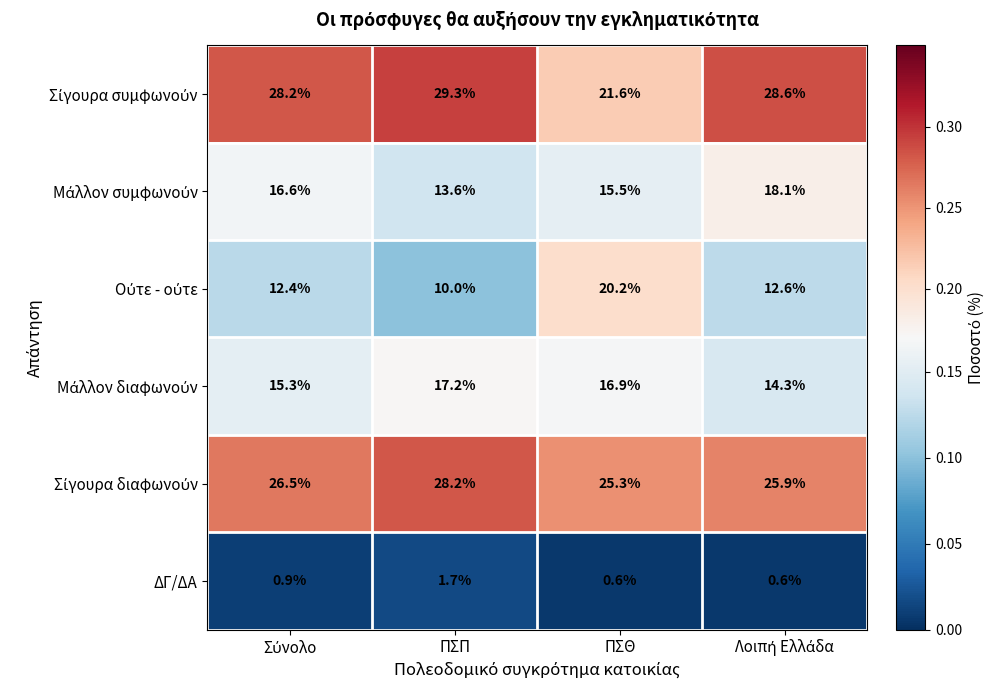

The ΔΓ/ΔΑ series shows 1.7 at ΠΣΠ. True or false?

True